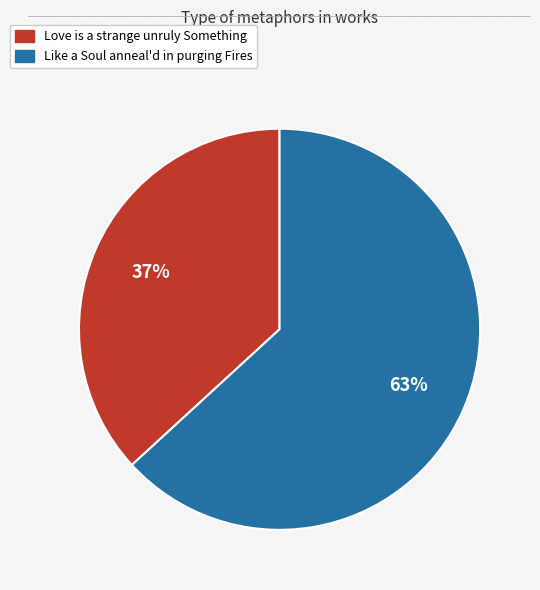

To the nearest percent, what is the difference between the Like a Soul anneal'd in purging Fires and Love is a strange unruly Something slice percentages?

26%